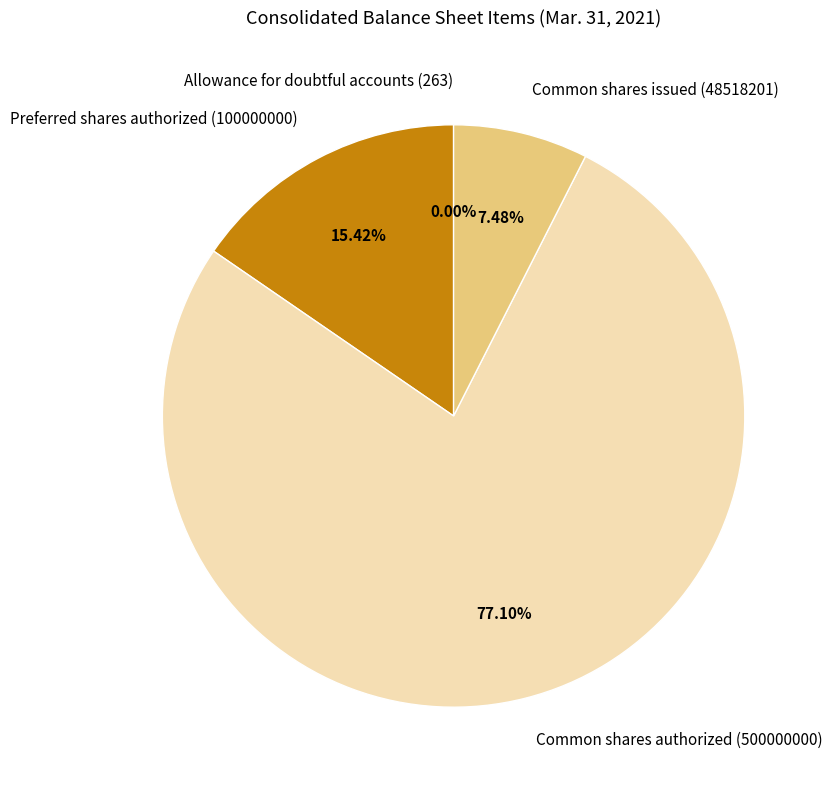

True or false: Preferred shares authorized (100000000) accounts for 6% of the total.

False